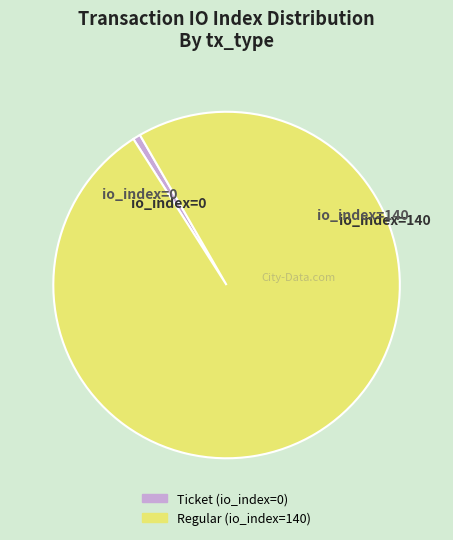

Is it true that Ticket (io_index=0) is 1% of the pie?

True